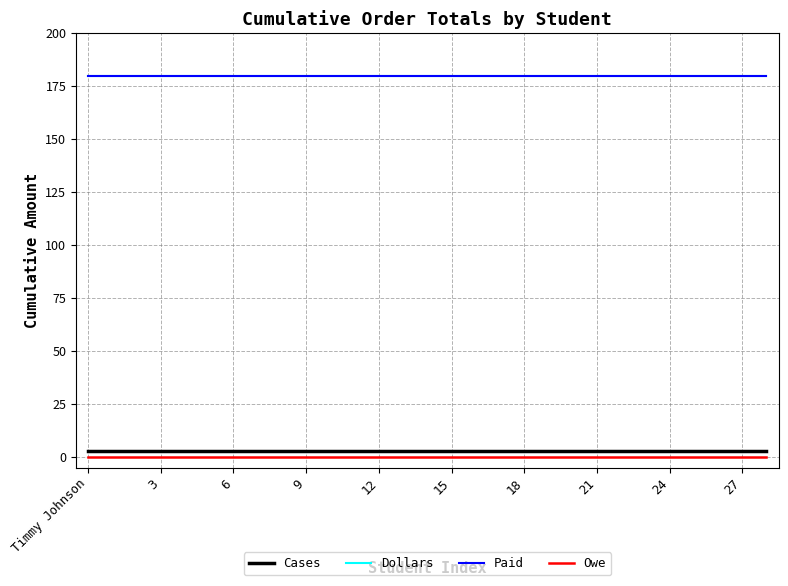

True or false: Cases and Dollars cross at least once.

False